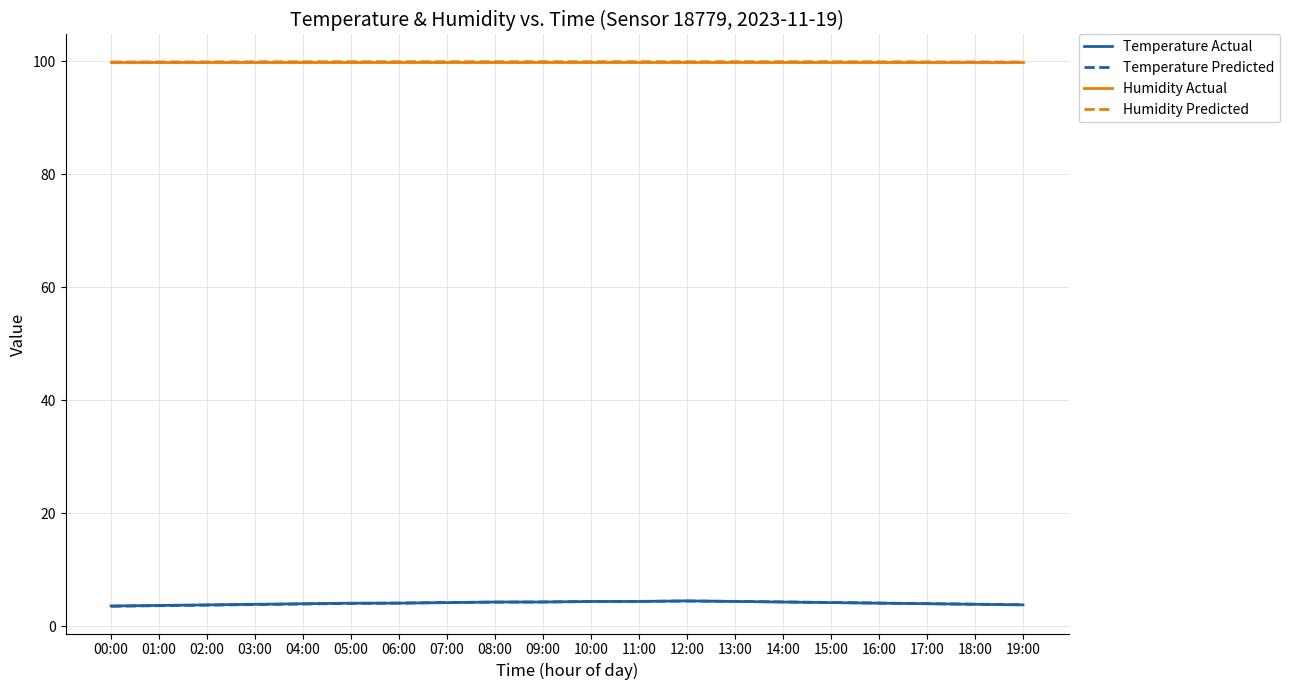

True or false: Humidity Actual and Temperature Predicted intersect in this chart.

False